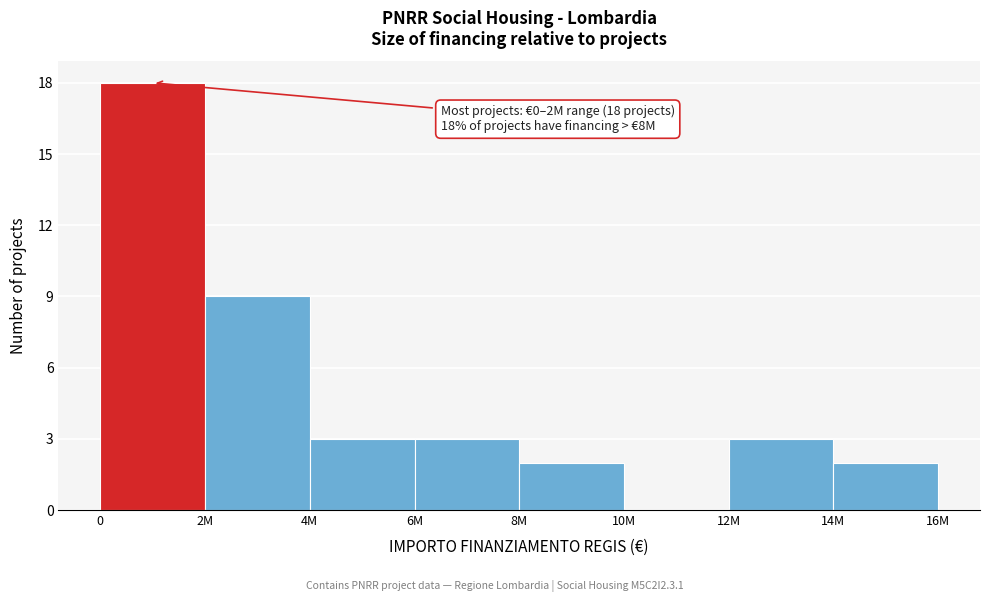

Reading left to right, list all the values displayed in this chart.

0=18	2M=9	4M=3	6M=3	8M=2	10M=0	12M=3	14M=2